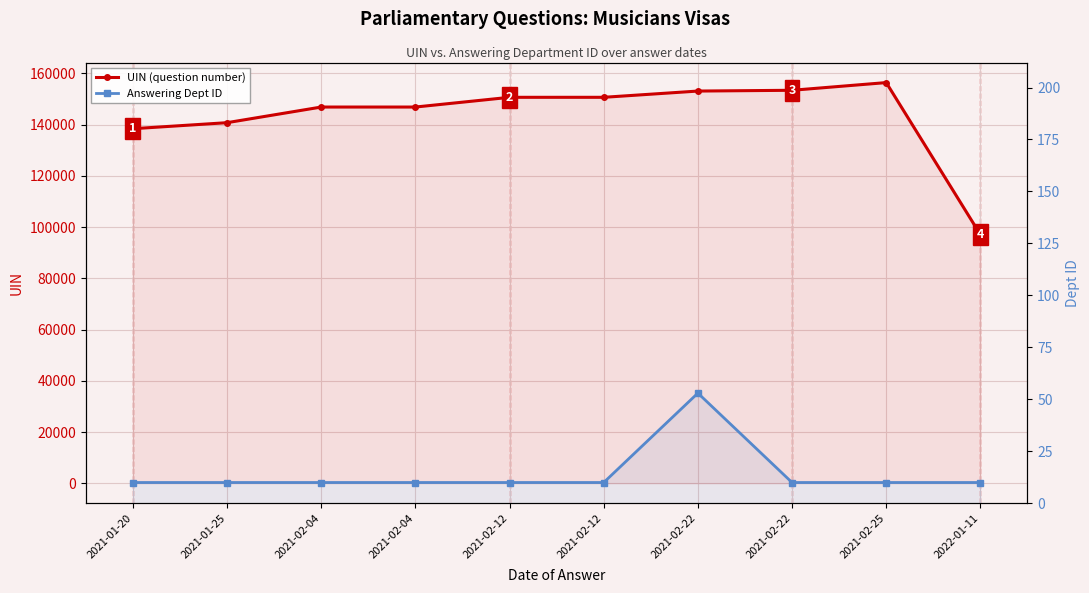

The value of Answering Dept ID at 2021-02-04 is 15. True or false?

False